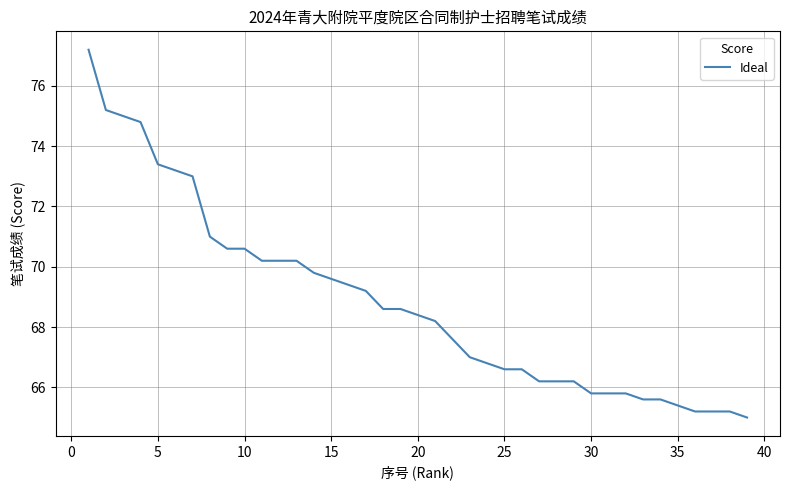

What is the greatest value displayed?

77.2